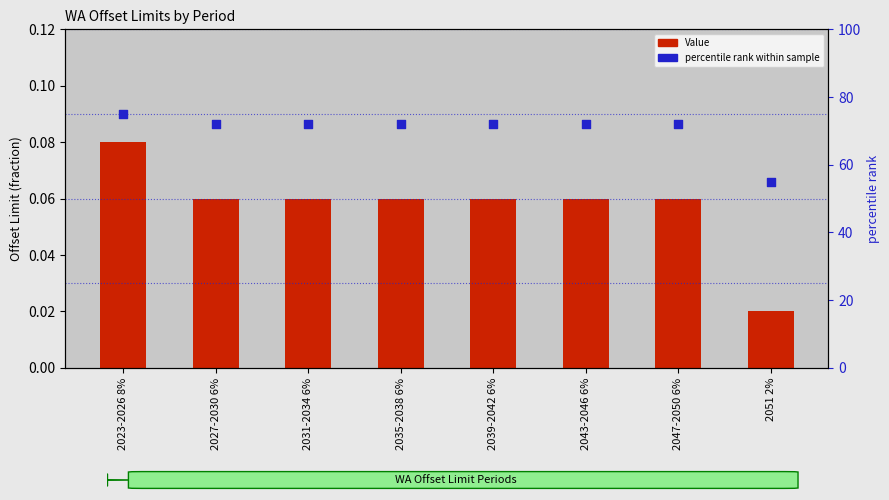

At which category is the sum across all series the highest?

2023-2026 8%